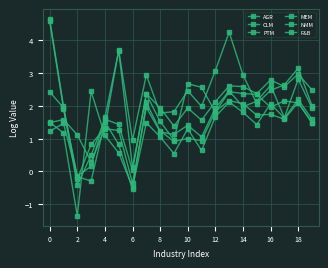

Does the chart have visible grid lines?

Yes